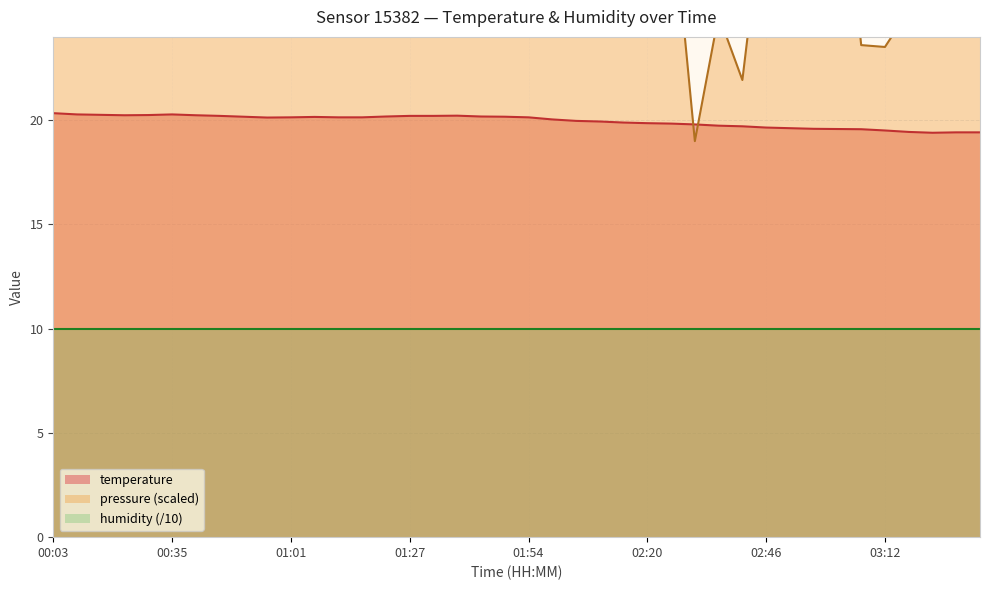

Rank the categories by value from lowest to highest.

03:23, 03:28, 03:33, 03:18, 03:12, 03:07, 03:02, 02:57, 02:51, 02:46, 02:41, 02:36, 02:30, 02:25, 02:20, 02:14, 02:09, 02:04, 01:59, 00:56, 01:01, 01:11, 01:16, 01:54, 01:06, 00:50, 01:48, 01:22, 01:43, 00:45, 01:27, 01:33, 01:38, 00:24, 00:40, 00:29, 00:19, 00:13, 00:35, 00:03